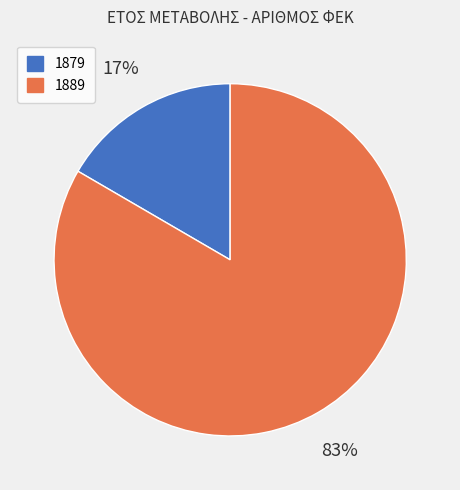

Is it true that 1889 is 74% of the pie?

False